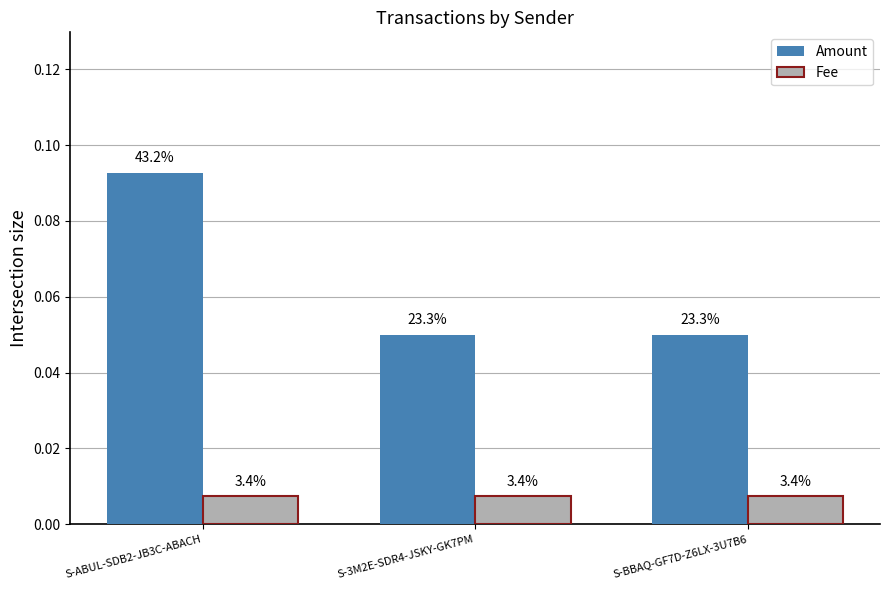

The value of Amount at S-3M2E-SDR4-JSKY-GK7PM is 0.1. True or false?

False